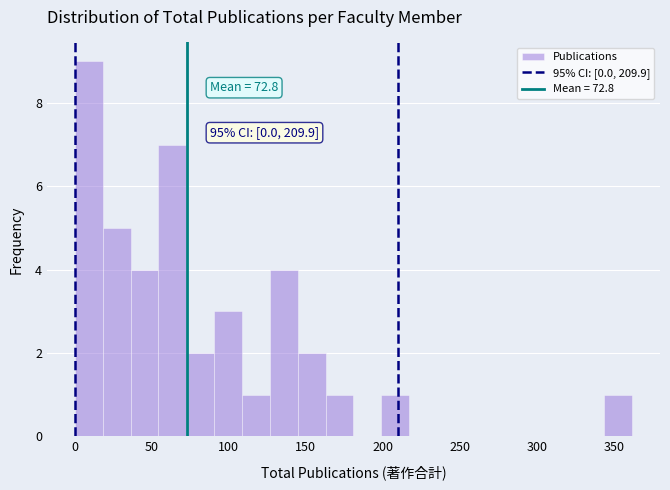

Around what value on the x-axis is the tallest bar? Give the approximate position of its centre, as read against the axis.

10